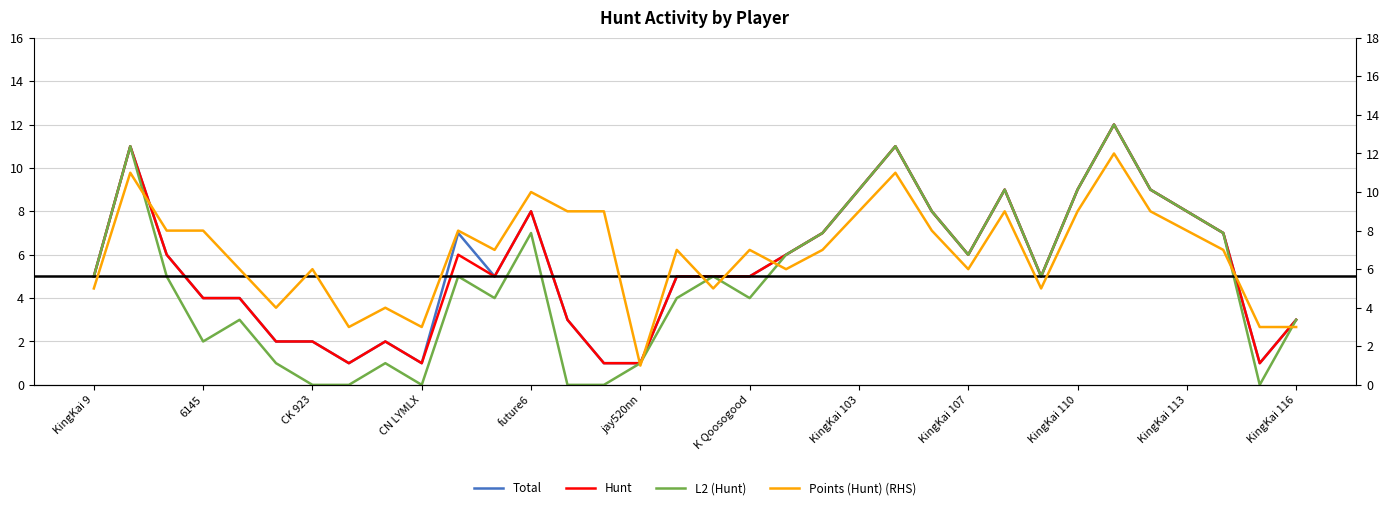

How many lines are shown in the chart?

4